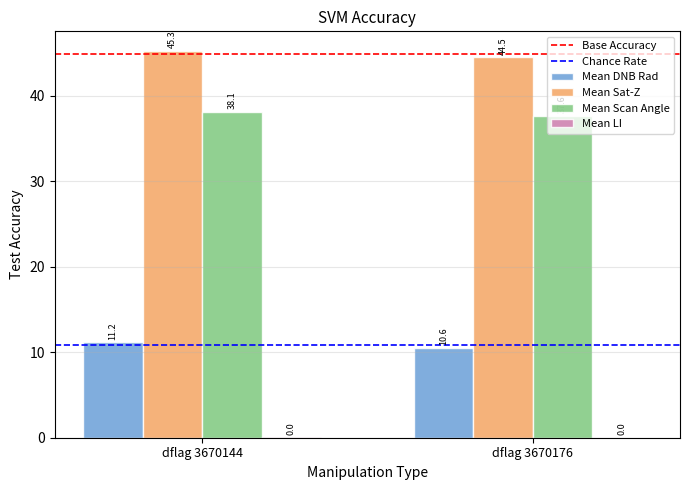

What is the sum of the Mean DNB Rad values at dflag 3670144 and dflag 3670176?

21.7